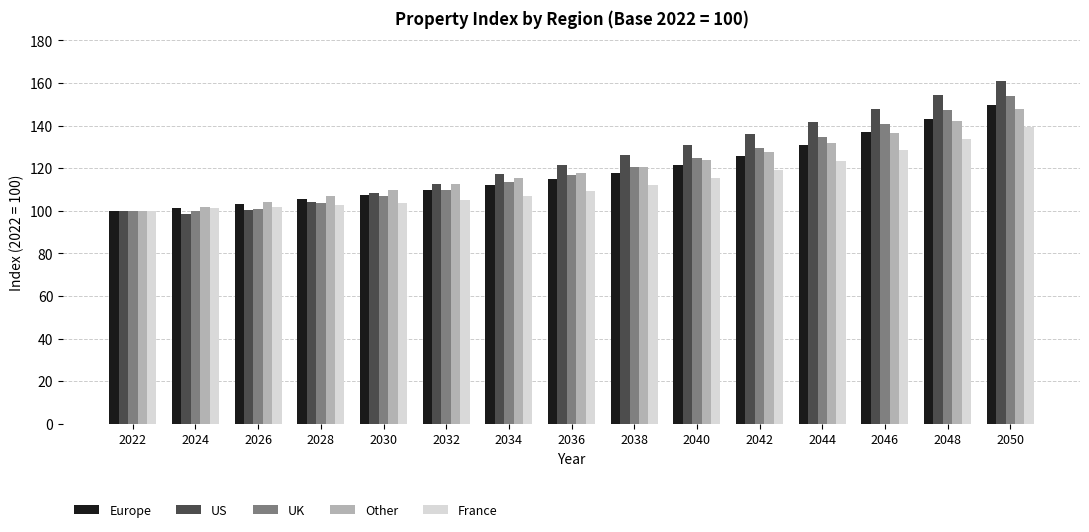

What is the highest value of the UK series?

154.0